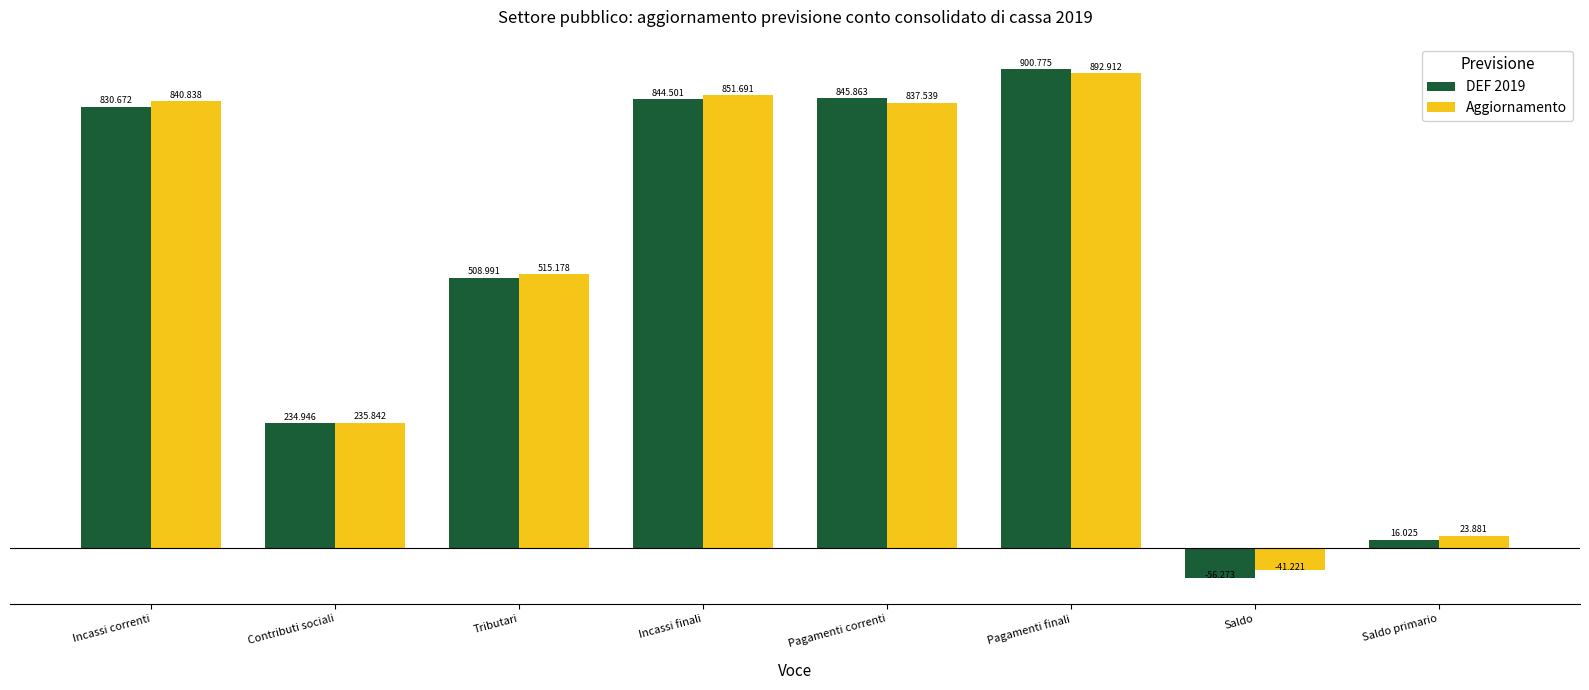

Between Incassi correnti and Tributari, which series saw the biggest shift?

Aggiornamento